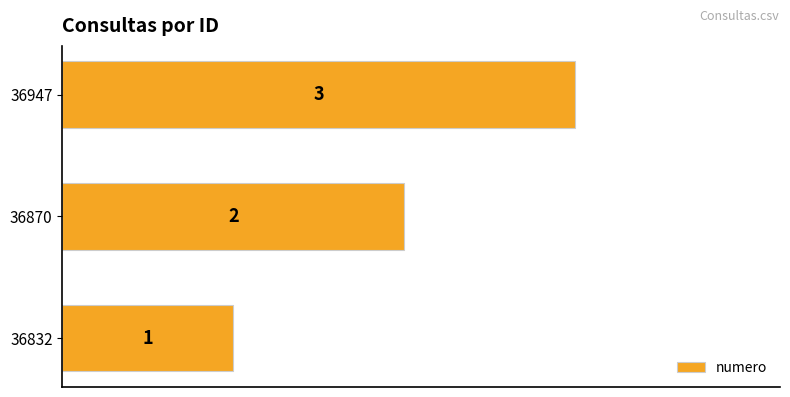

What is the average value?

2